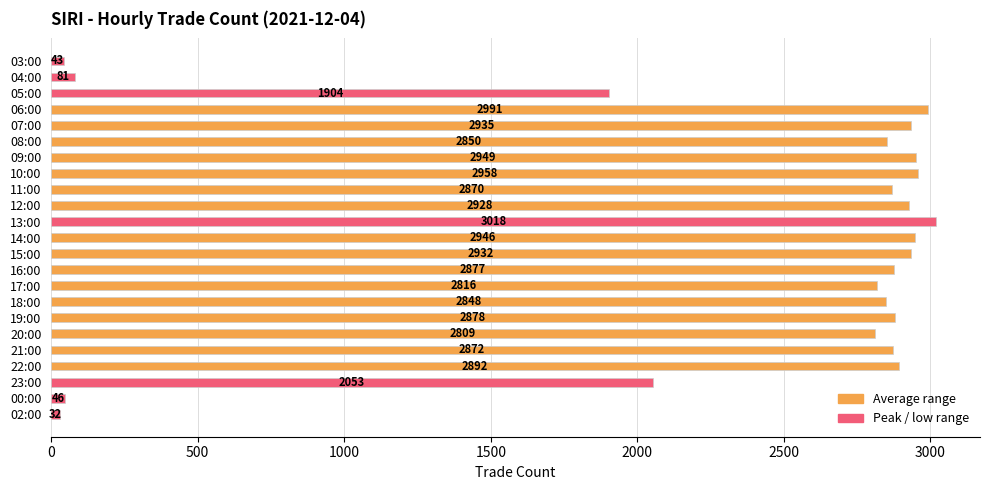

What is the change in value from 04:00 to 13:00?

+2937